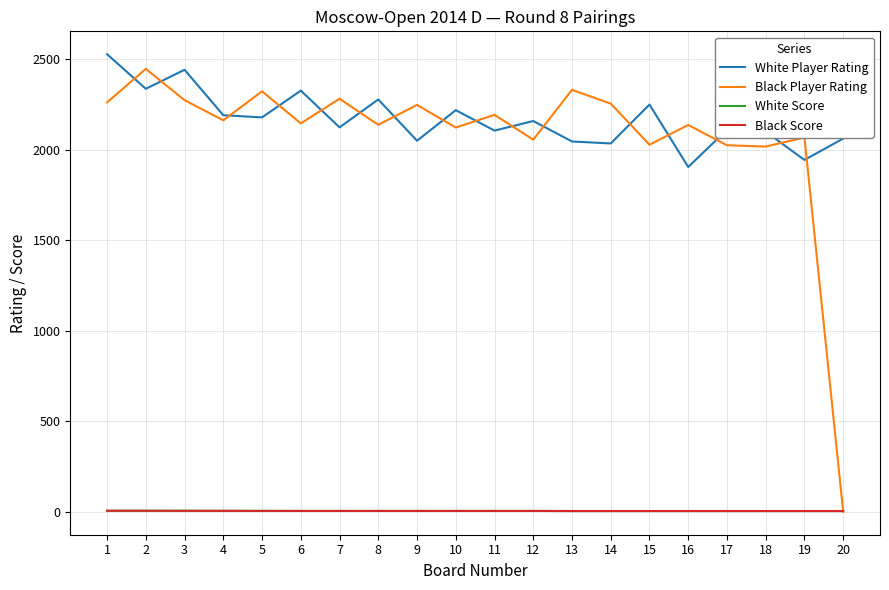

What is the greatest value displayed?

2528.0